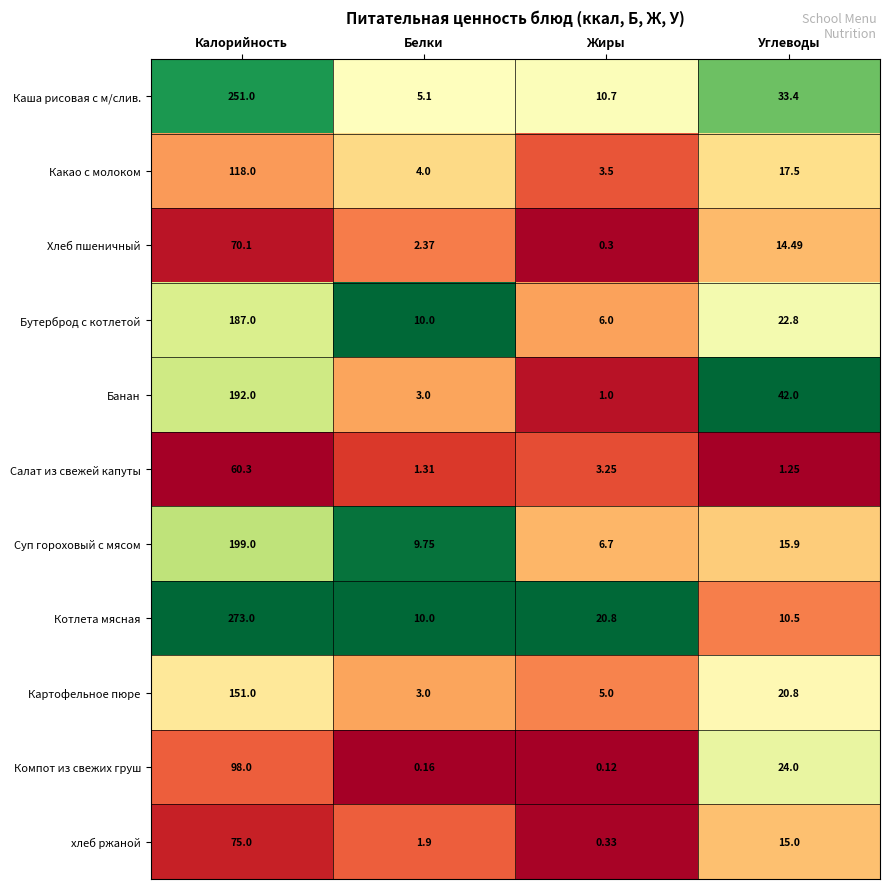

Which label corresponds to the smallest value in the chart?

Жиры